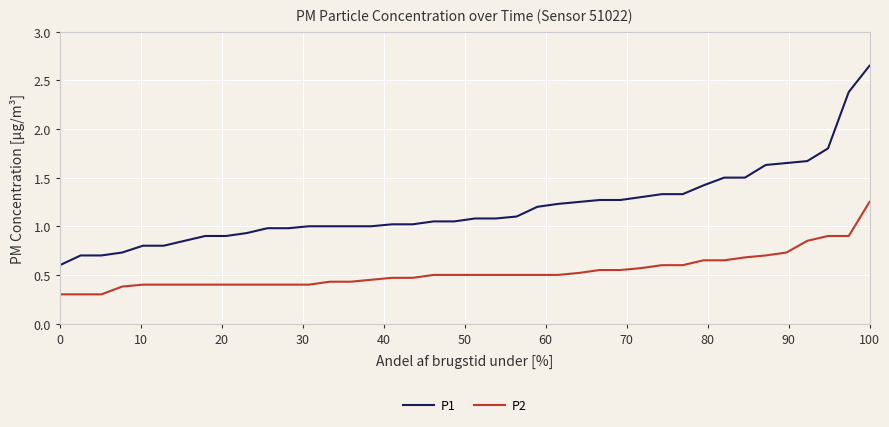

List the series in order of their peak value, highest first.

P1, P2